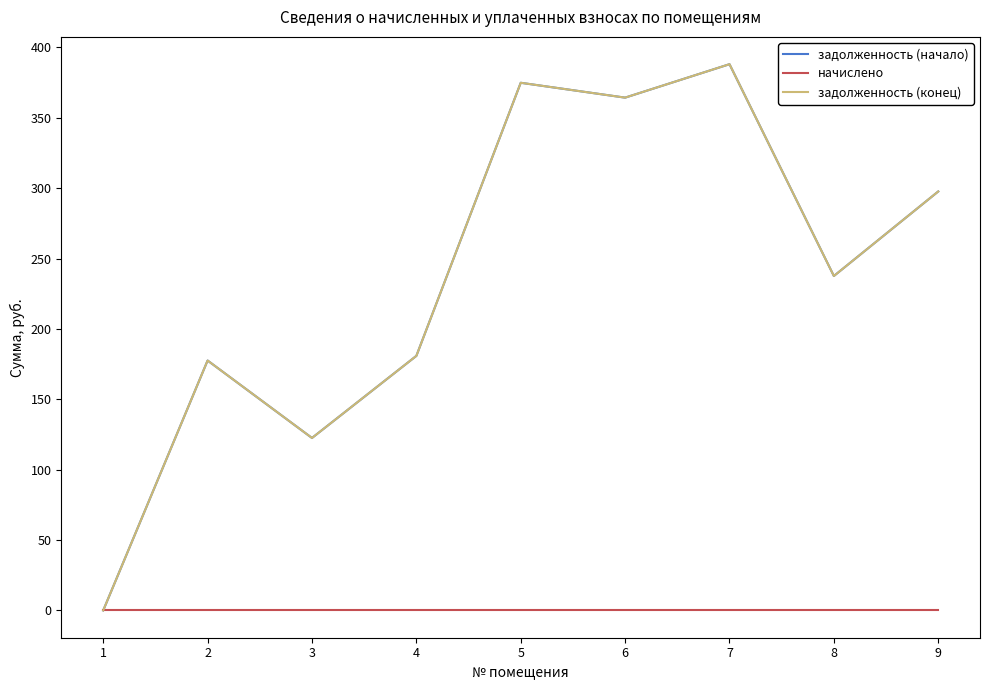

The value of начислено at 8 is 0.0. True or false?

True